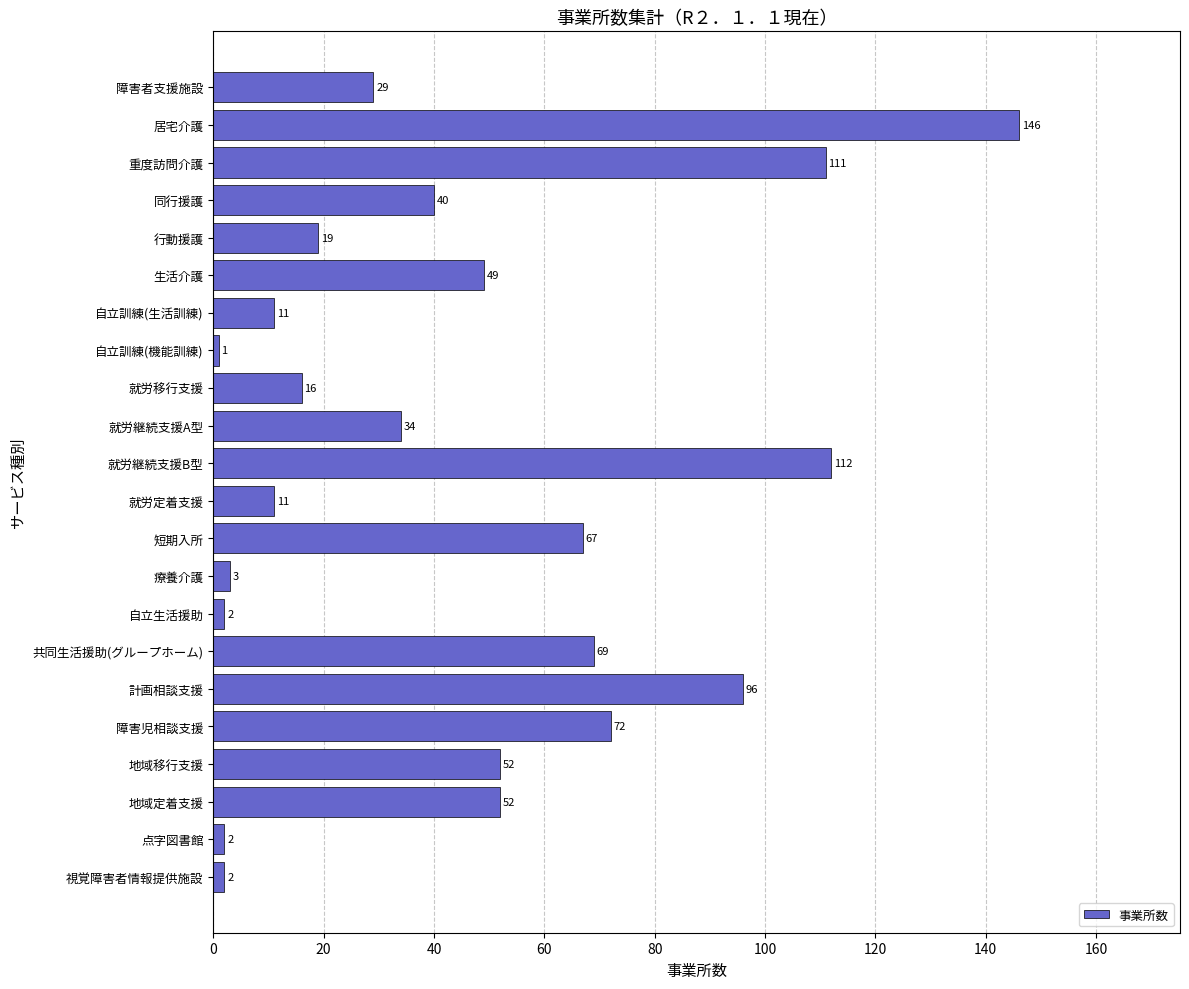

The value at 行動援護 is 12. True or false?

False